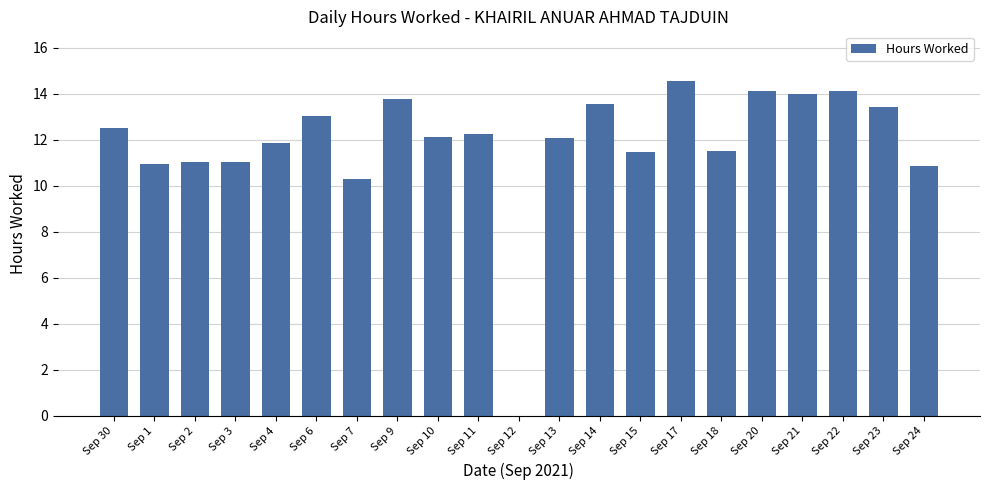

What is the sum of all values?

248.4